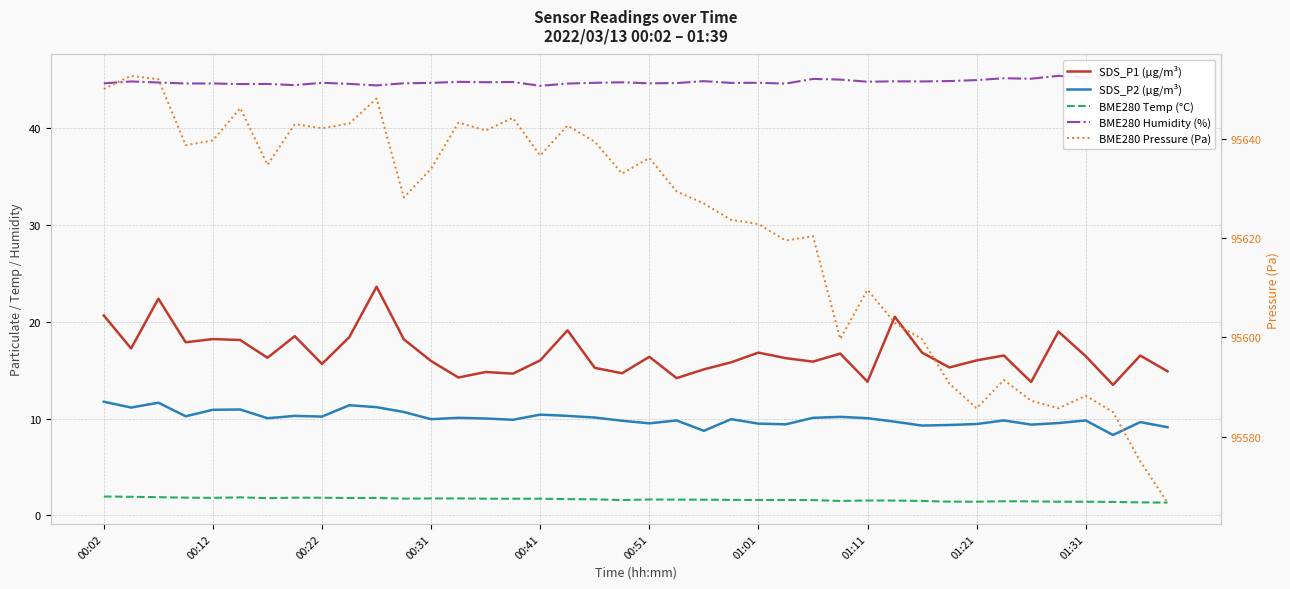

What is the total value across all series at 00:12?

95715.1